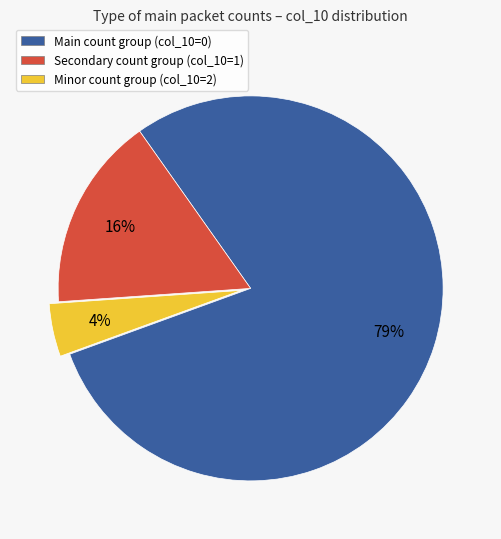

What is the smallest slice in the pie chart?

Minor count group (col_10=2)